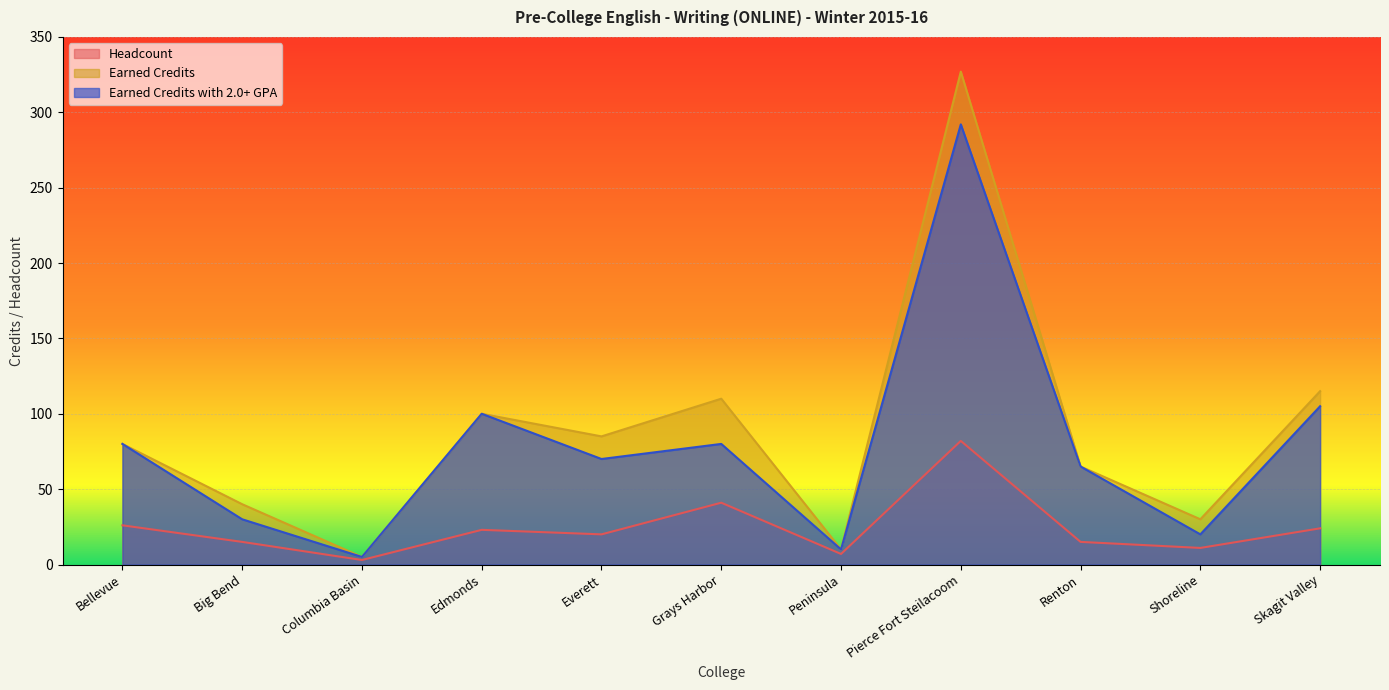

Reading right to left, extract all data points from this chart.

Headcount: Skagit Valley=24	Shoreline=11	Renton=15	Pierce Fort Steilacoom=82	Peninsula=7	Grays Harbor=41	Everett=20	Edmonds=23	Columbia Basin=3	Big Bend=15	Bellevue=26
Earned Credits: Skagit Valley=115	Shoreline=30	Renton=65	Pierce Fort Steilacoom=327	Peninsula=10	Grays Harbor=110	Everett=85	Edmonds=100	Columbia Basin=5	Big Bend=40	Bellevue=80
Earned Credits with 2.0+ GPA: Skagit Valley=105	Shoreline=20	Renton=65	Pierce Fort Steilacoom=292	Peninsula=10	Grays Harbor=80	Everett=70	Edmonds=100	Columbia Basin=5	Big Bend=30	Bellevue=80